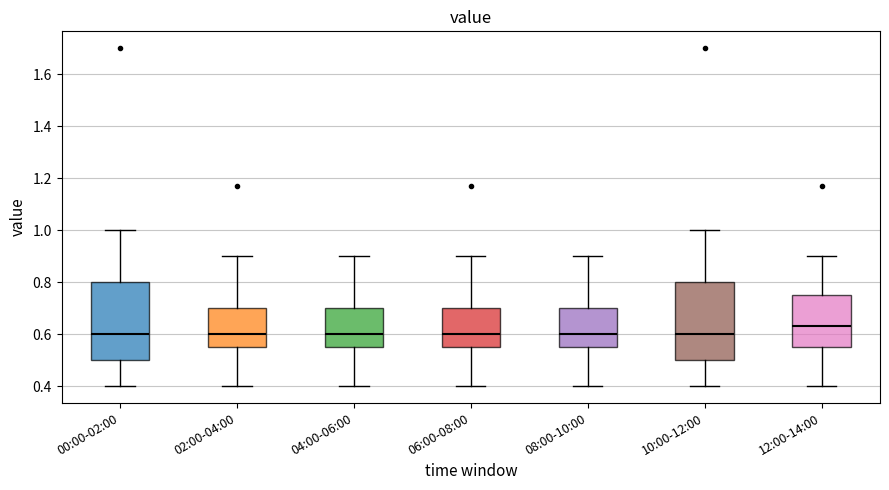

Reading left to right, transcribe this box plot: for each box, give where its median line is, the range the box spans, and where its two whiskers end, as read against the y-axis. The values are not printed on the chart, so give them approximately, as read against the axis.

00:00-02:00: median 0.60, box 0.50 to 0.80, whiskers 0.40 to 1.00
02:00-04:00: median 0.60, box 0.56 to 0.70, whiskers 0.40 to 0.90
04:00-06:00: median 0.60, box 0.56 to 0.70, whiskers 0.40 to 0.90
06:00-08:00: median 0.60, box 0.56 to 0.70, whiskers 0.40 to 0.90
08:00-10:00: median 0.60, box 0.56 to 0.70, whiskers 0.40 to 0.90
10:00-12:00: median 0.60, box 0.50 to 0.80, whiskers 0.40 to 1.00
12:00-14:00: median 0.64, box 0.56 to 0.76, whiskers 0.40 to 0.90